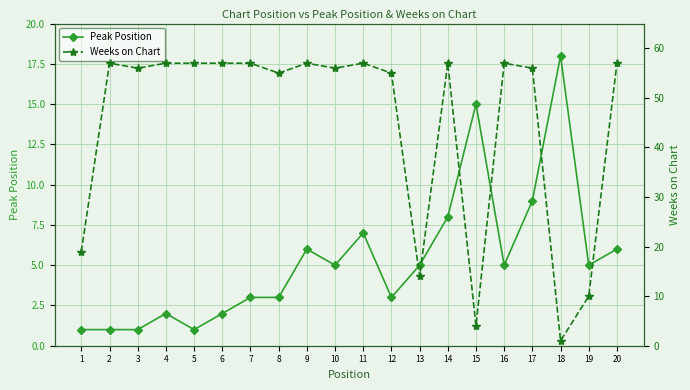

Which series has the largest total across all categories?

Weeks on Chart